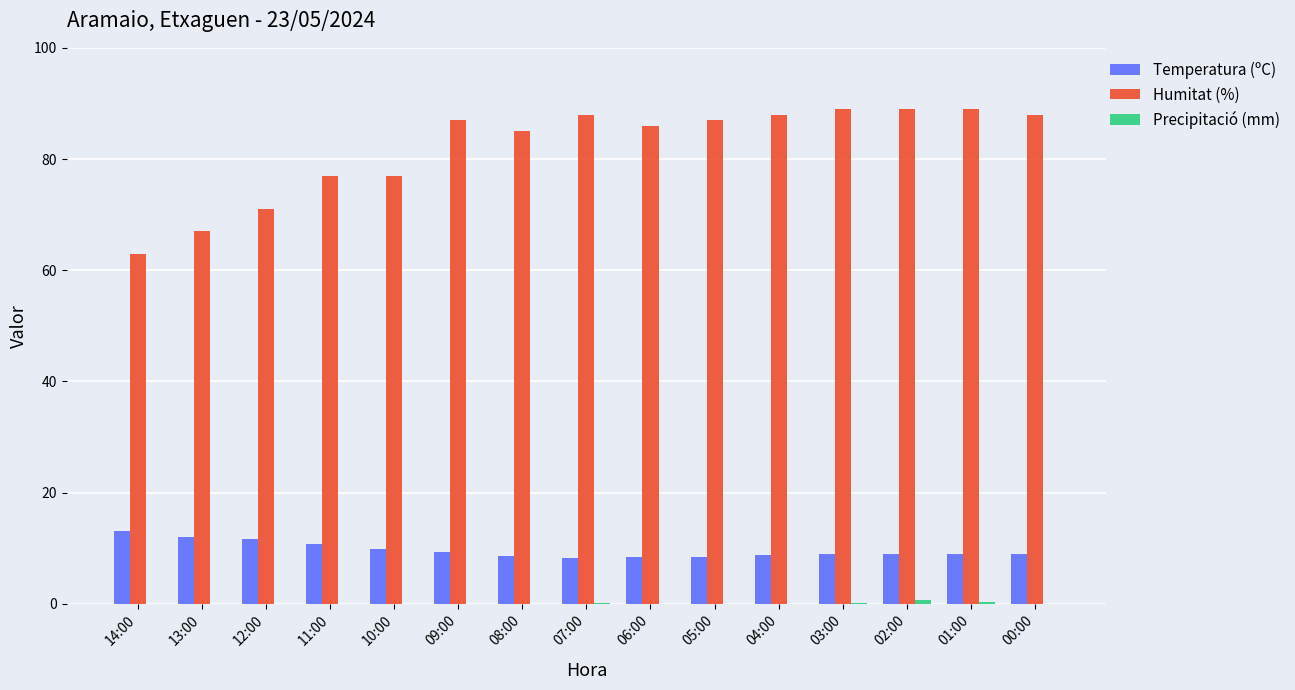

How many groups of bars are there?

15